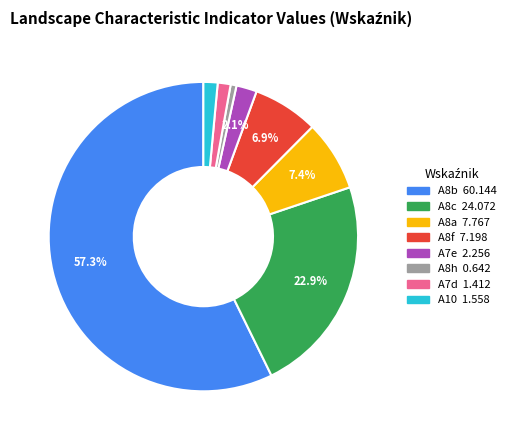

Does any single category account for the majority?

Yes